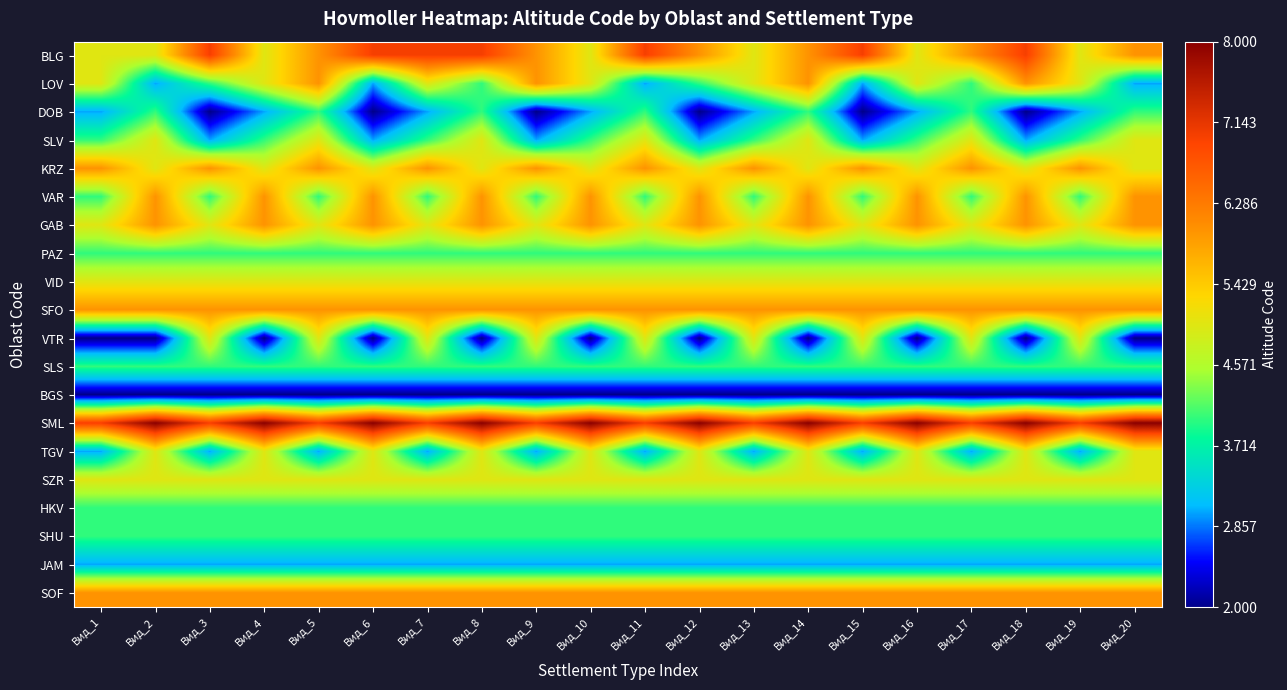

What is the total value across all series at Вид_3?

89